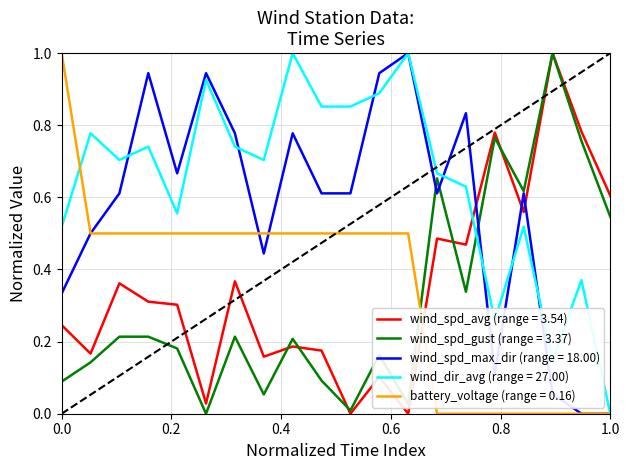

How many times do wind_spd_max_dir (range = 18.00) and wind_spd_avg (range = 3.54) cross each other?

3